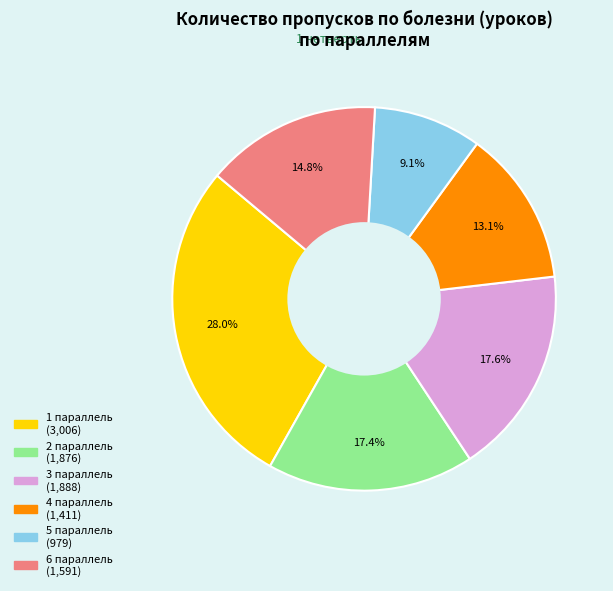

What is the largest slice in the pie chart?

1 параллель